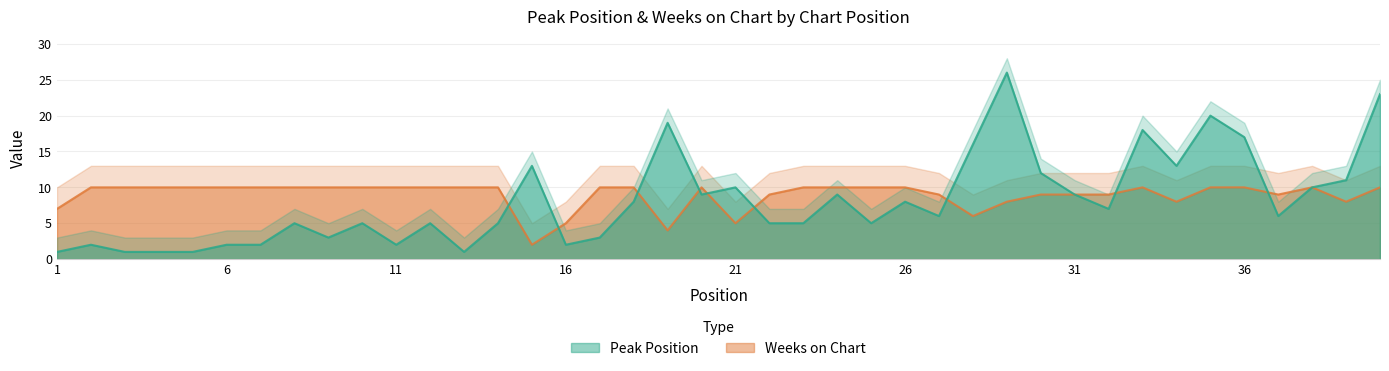

Rank the series at 10 from lowest to highest value.

Peak Position, Weeks on Chart